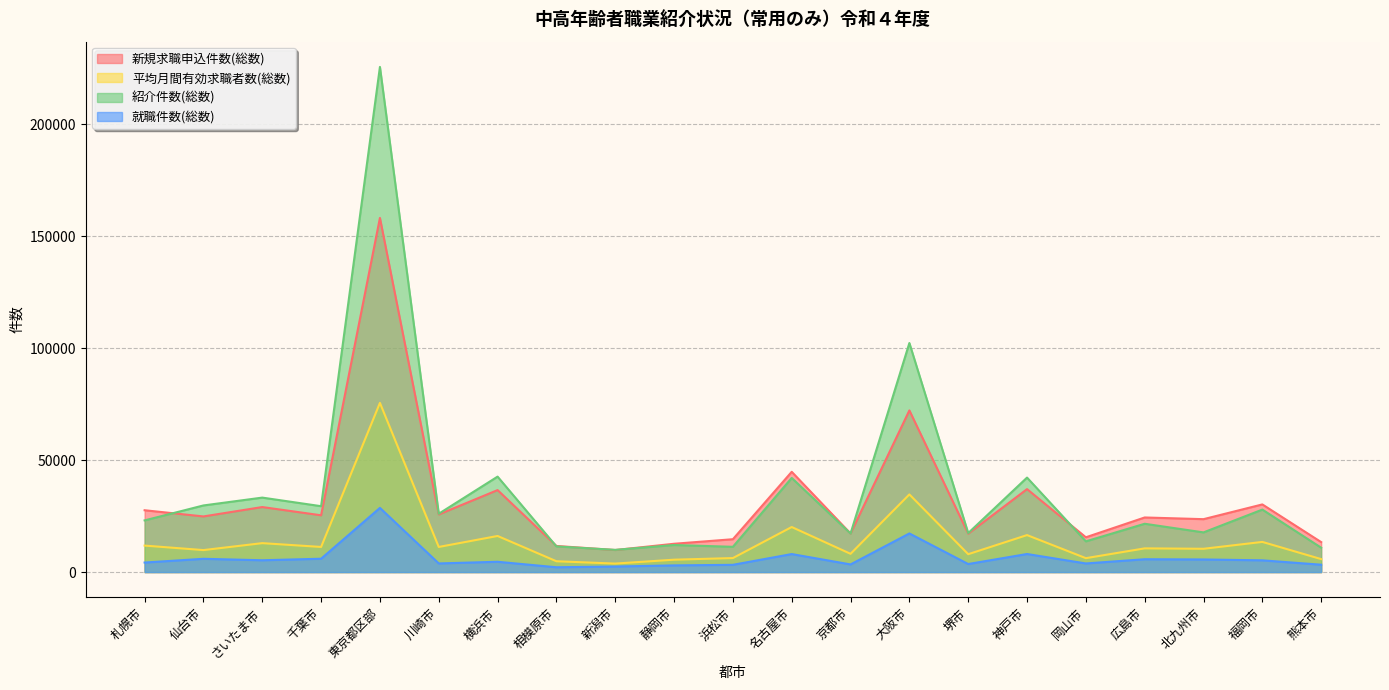

What position from the left is 千葉市?

4